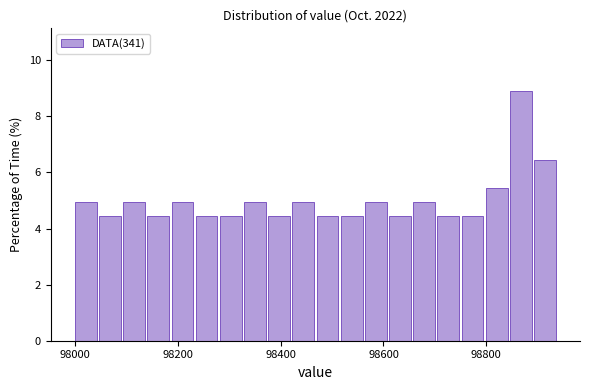

Read against the x-axis, roughly where is the centre of the tallest bar?

98860